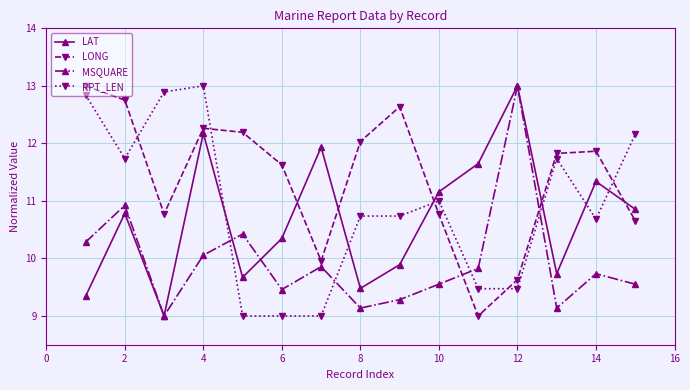

Which series has the largest total across all categories?

LONG